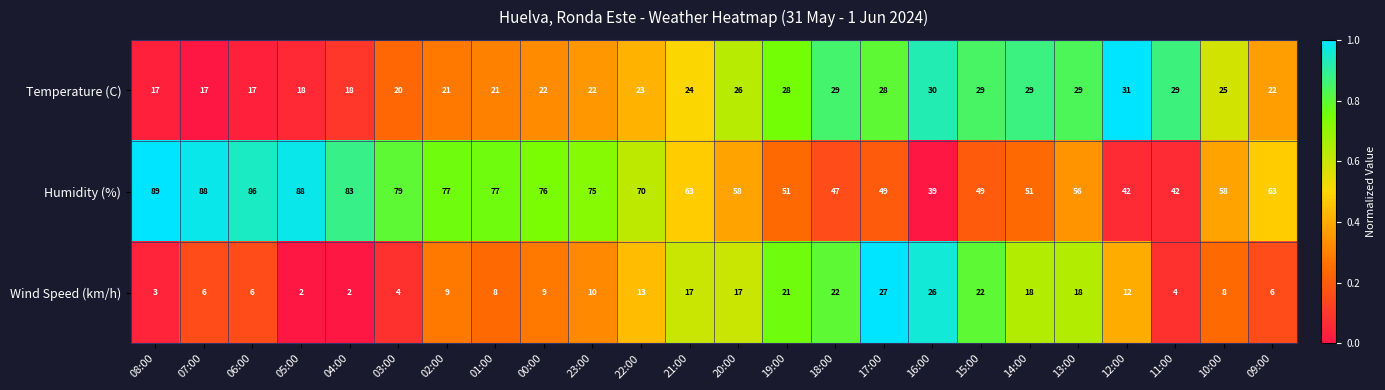

Which series has the largest total across all categories?

Humidity (%)